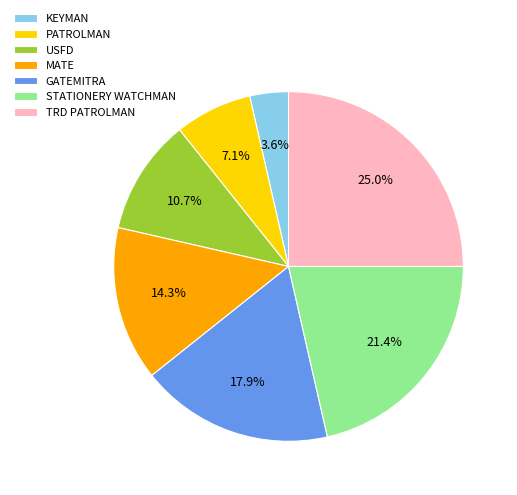

To the nearest percent, what is the difference between the GATEMITRA and TRD PATROLMAN slice percentages?

7%